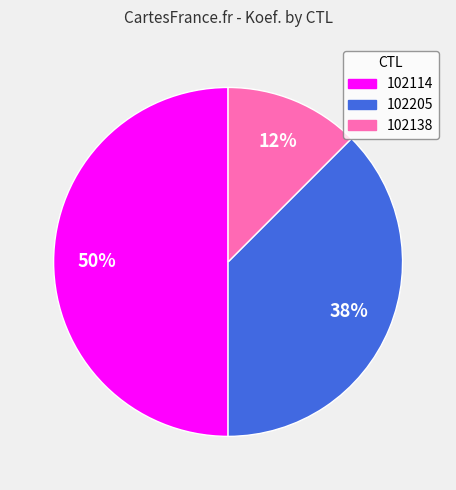

The 102138 slice represents 3% of the pie. True or false?

False